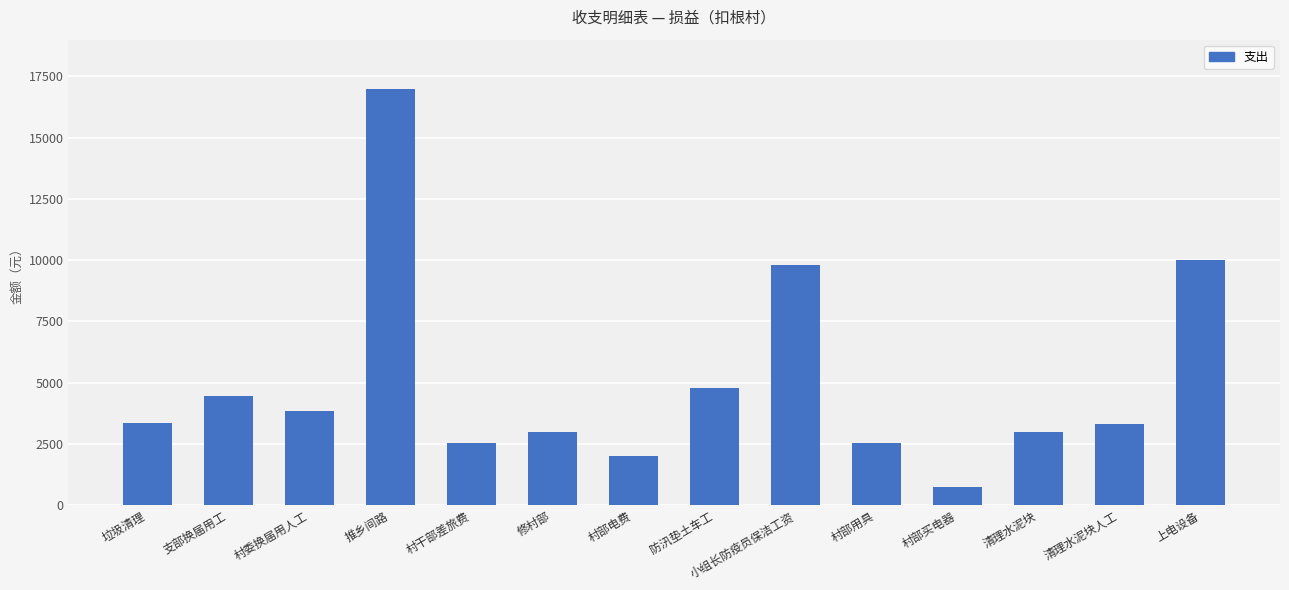

What is the difference between the maximum and minimum values?

16260